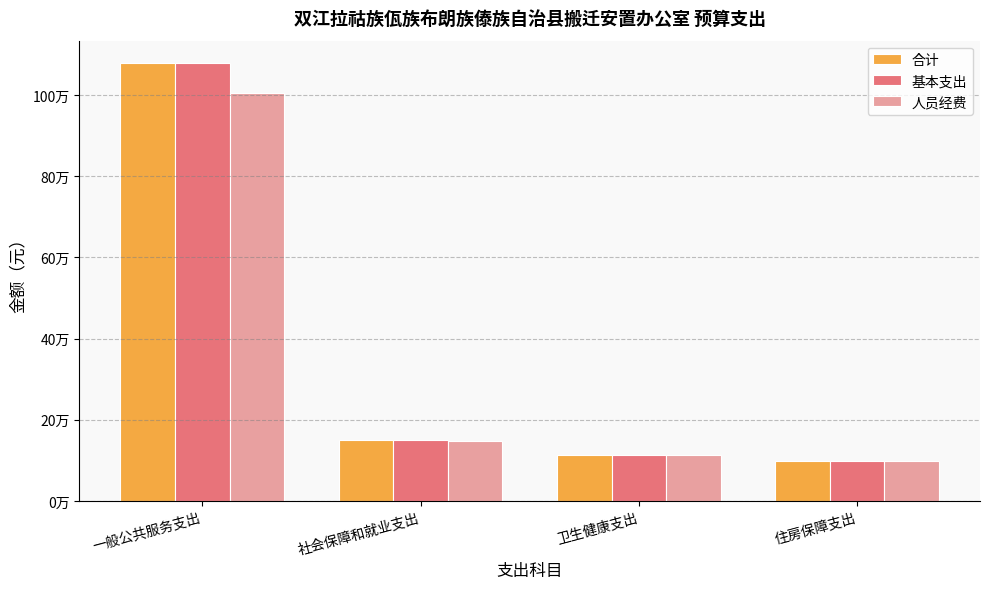

The value of 人员经费 at 住房保障支出 is 98985.6. True or false?

True